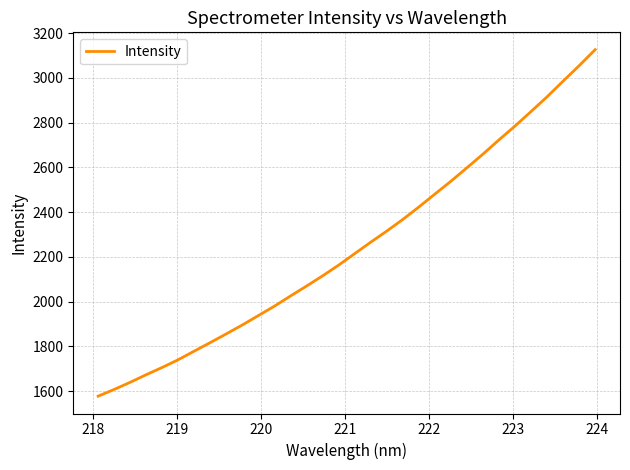

What is the minimum value shown in the chart?

1577.4